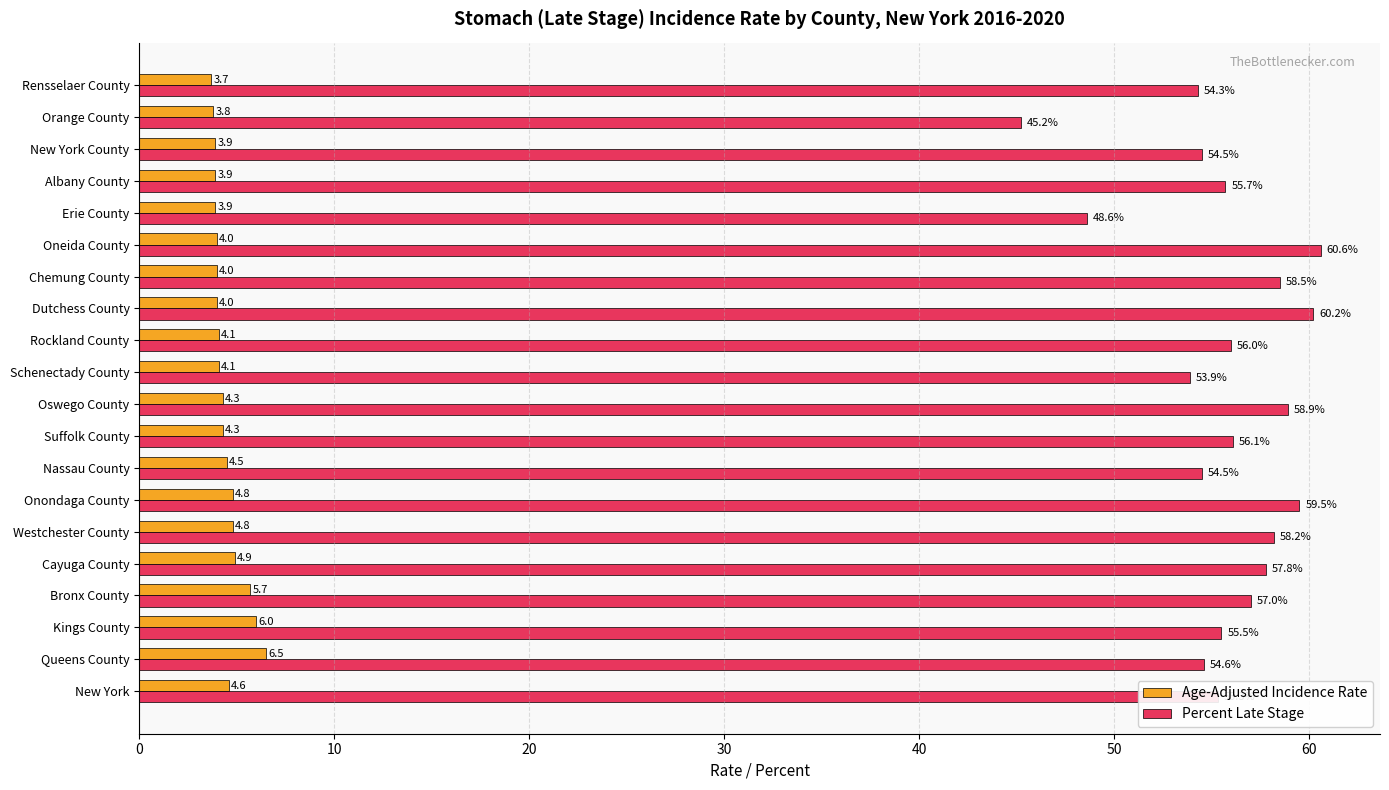

The Age-Adjusted Incidence Rate series shows 4.9 at Cayuga County. True or false?

True